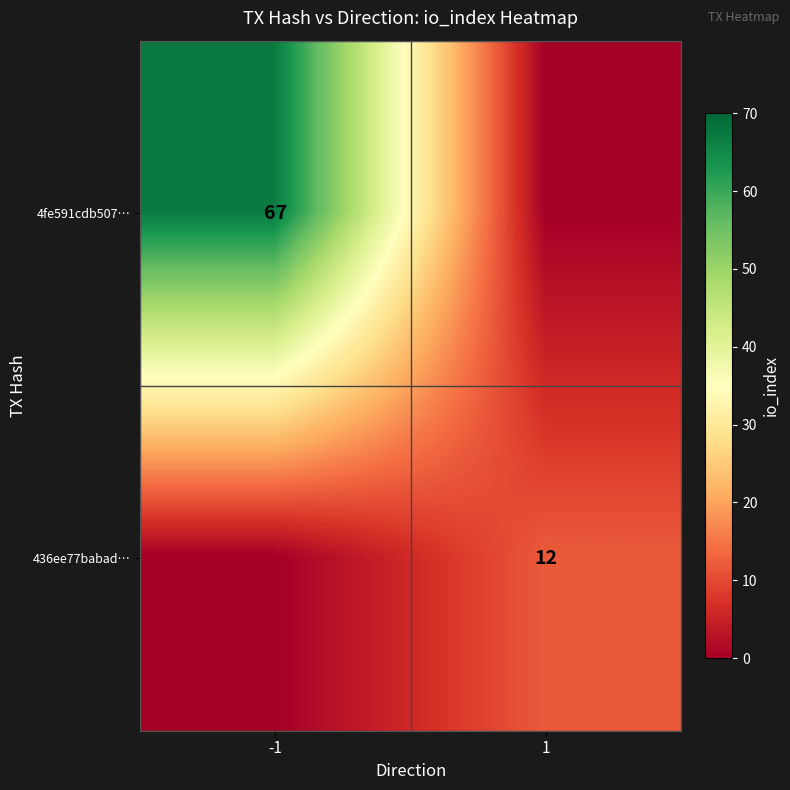

Between 1 and -1, which is larger?

-1